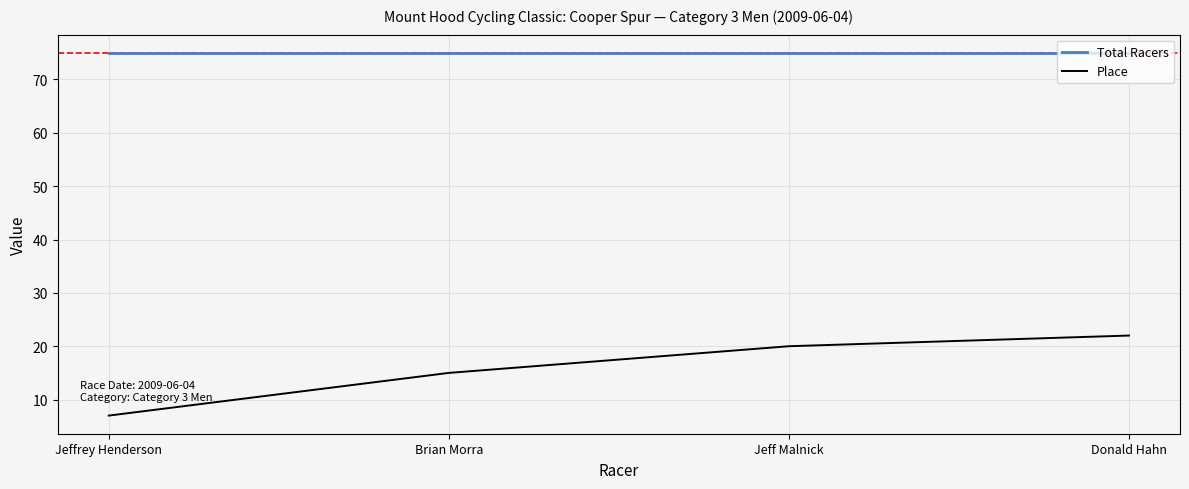

Is it true that Place equals 7 at Jeffrey Henderson?

True